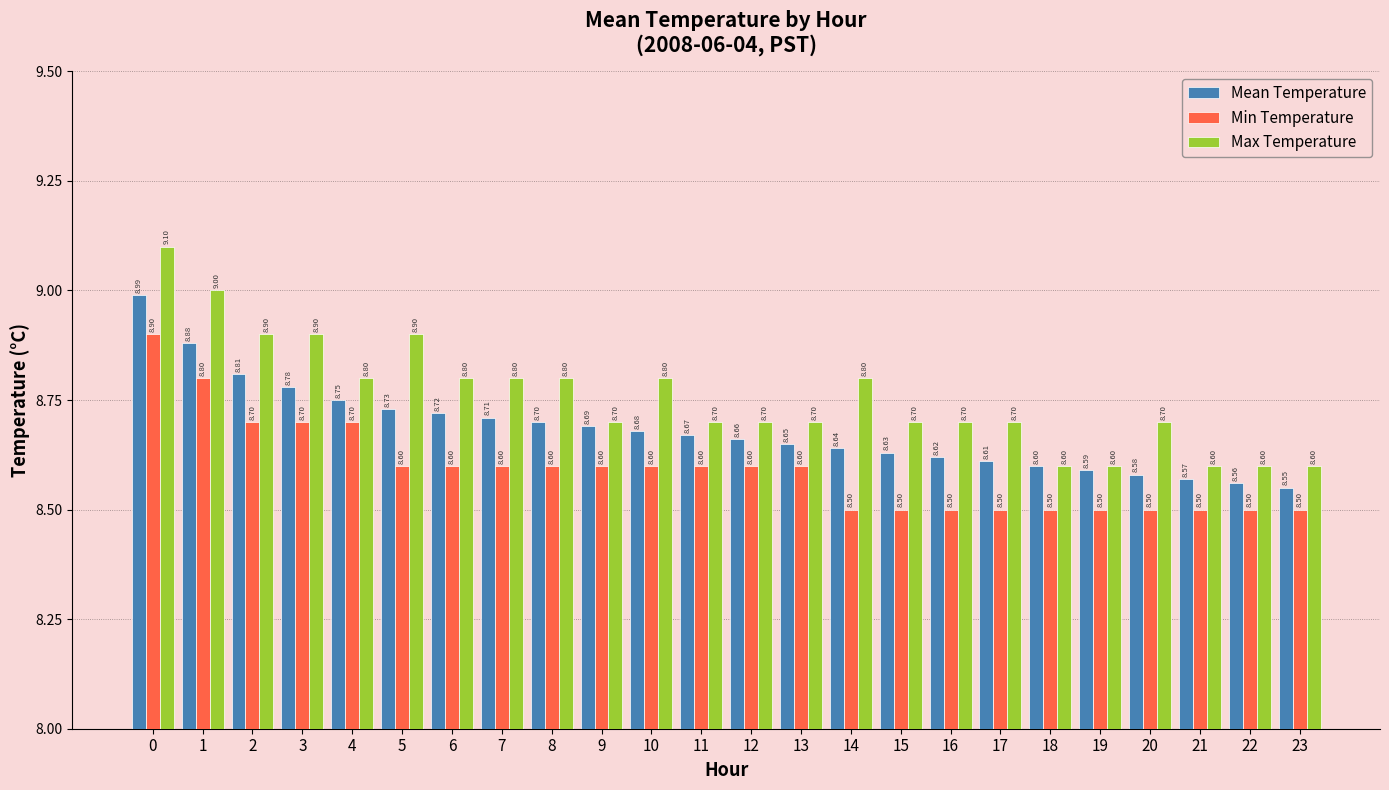

What are all the series names shown in the legend?

Mean Temperature, Min Temperature, Max Temperature